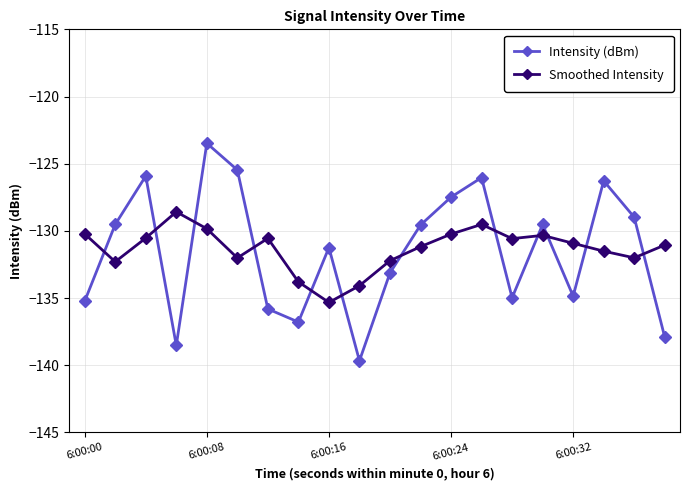

How many interior local peaks does the Intensity (dBm) series have?

6